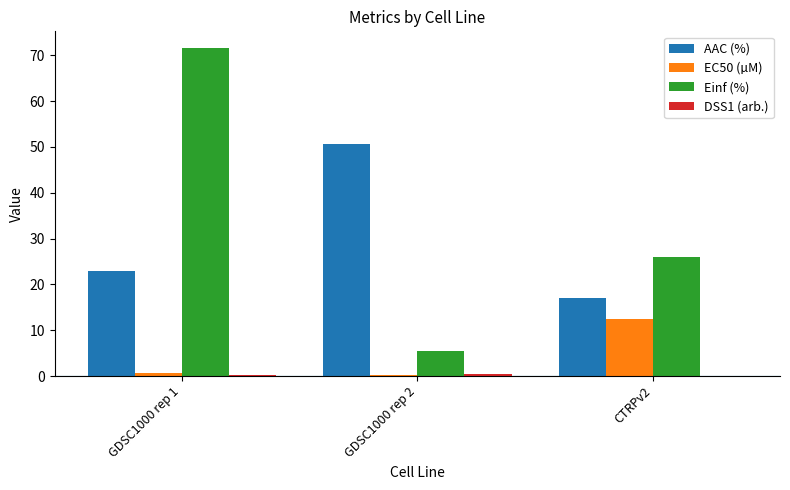

What is the maximum value shown in the chart?

71.6